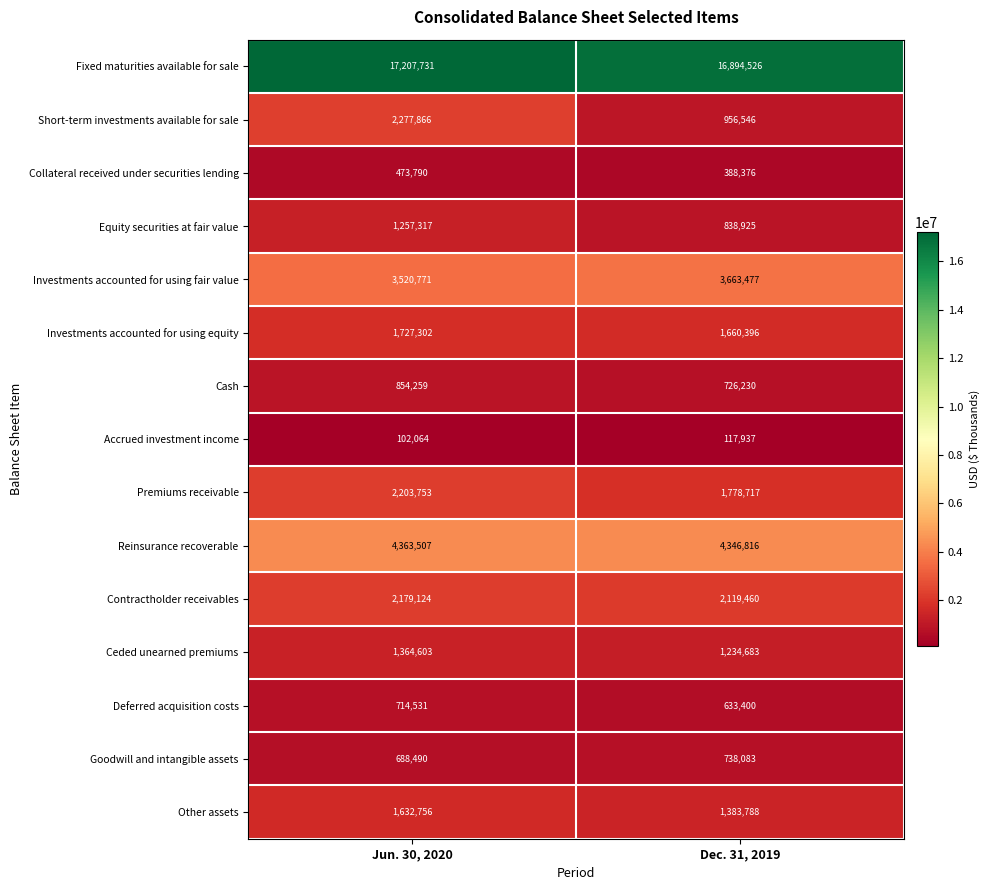

What is the maximum value shown in the chart?

17207731